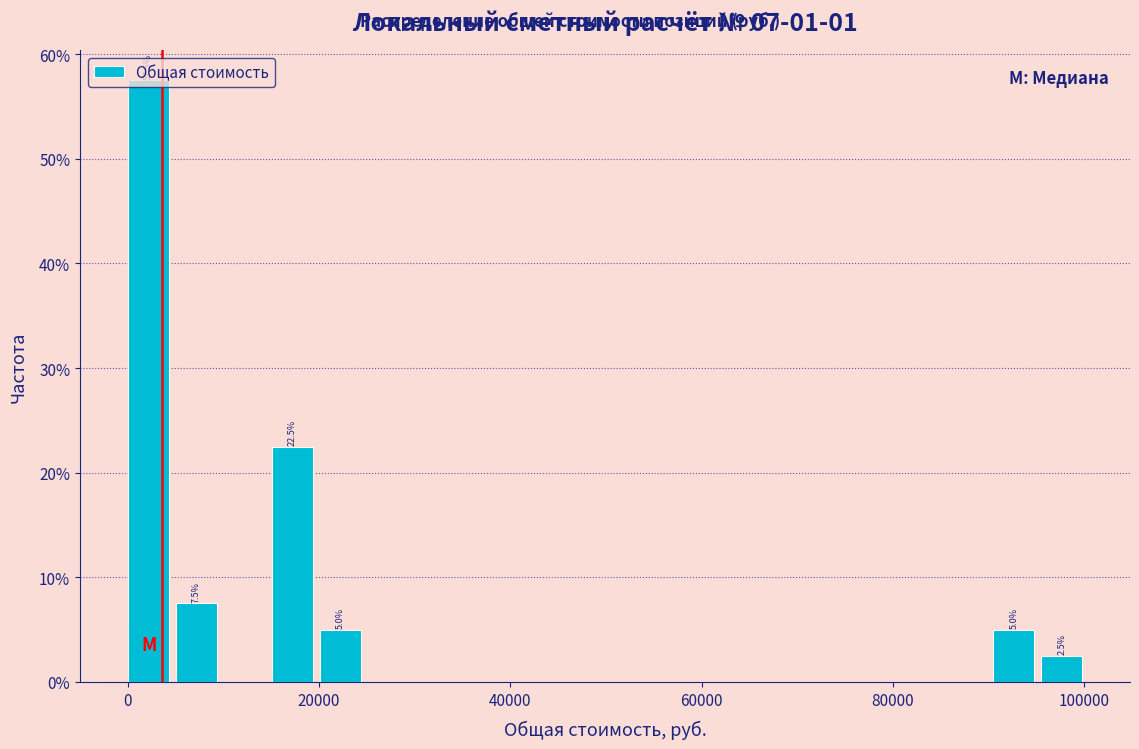

Around what value on the x-axis is the tallest bar? Give the approximate position of its centre, as read against the axis.

2000